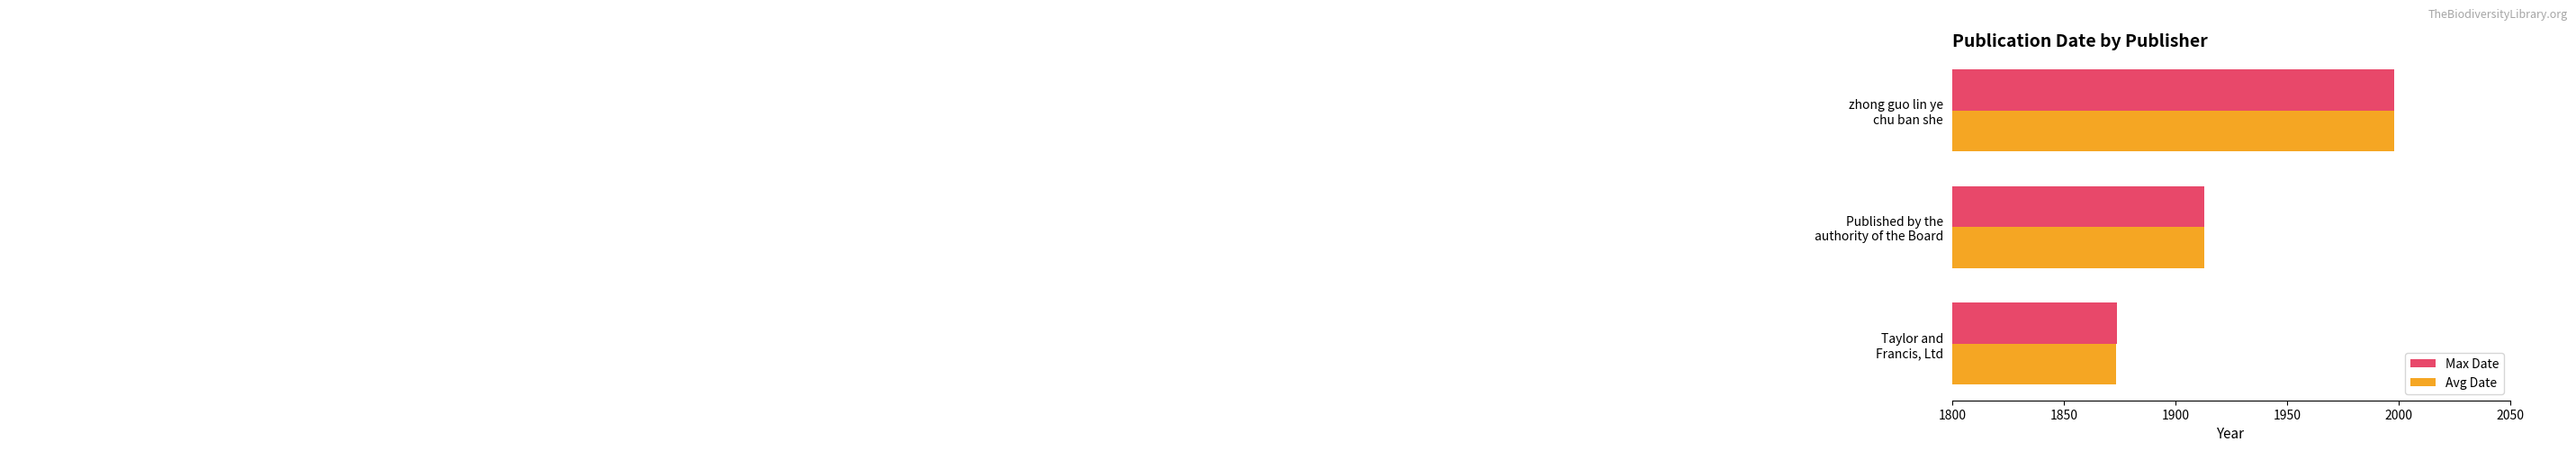

How many Max Date values are between 1874 and 1998?

3